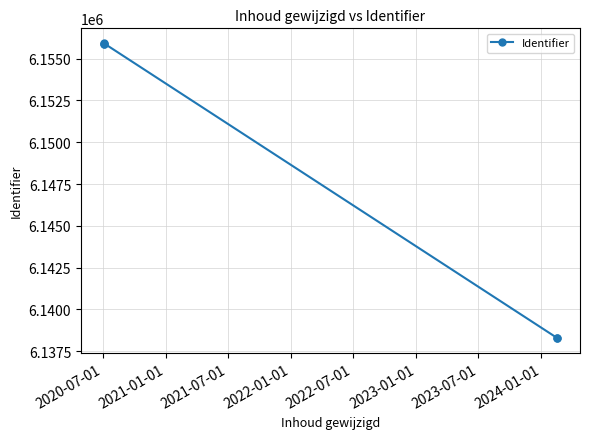

Where is the data nearest to the value 6147110?

2020-07-01